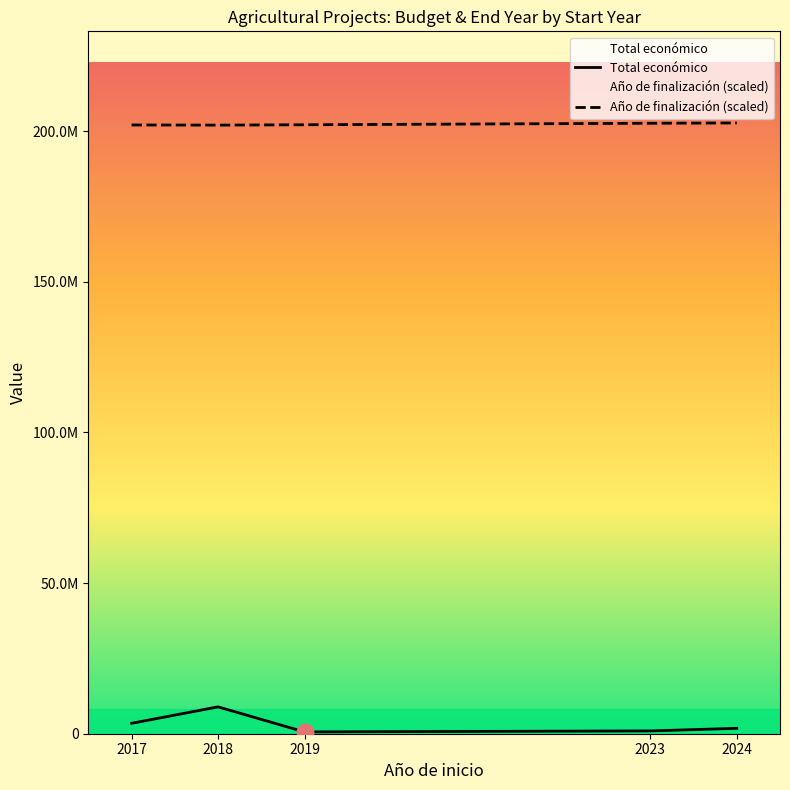

The Total económico series shows 8907776.0 at 2018. True or false?

True